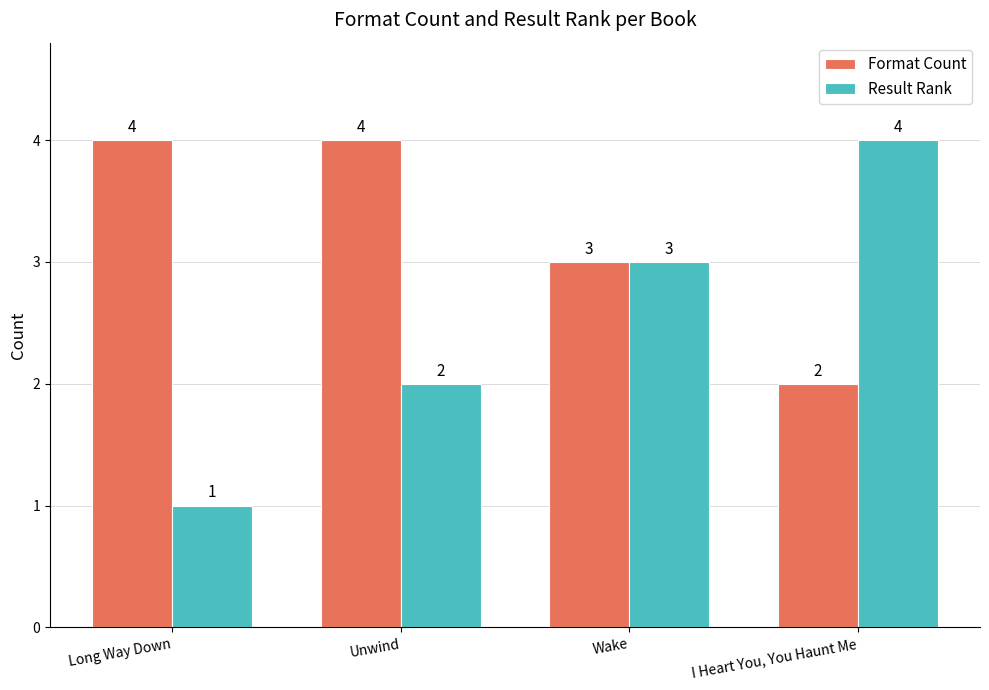

Is it true that Result Rank equals 1 at Long Way Down?

True